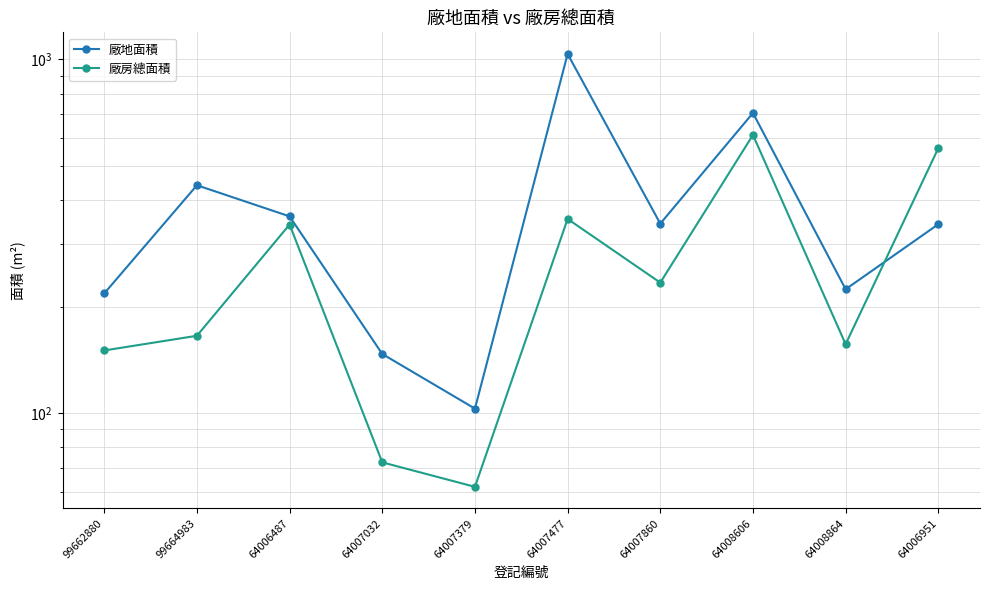

Is it true that 廠房總面積 equals 205.7 at 64006951?

False